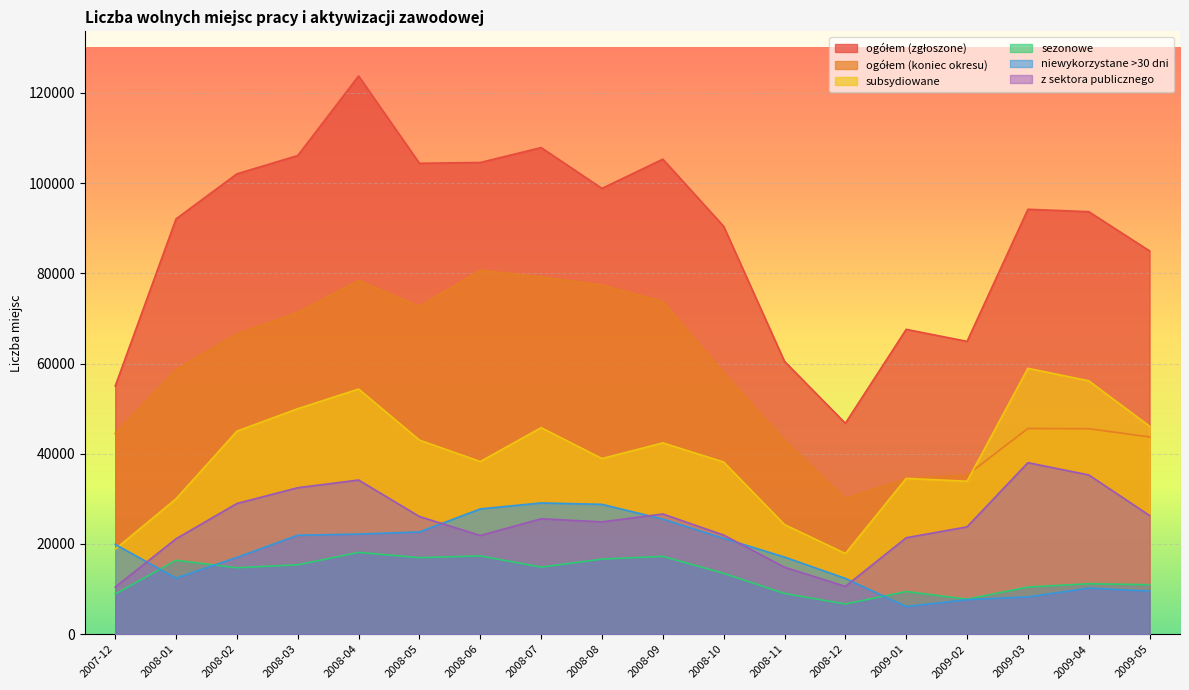

At which category is the sum across all series the highest?

2008-04